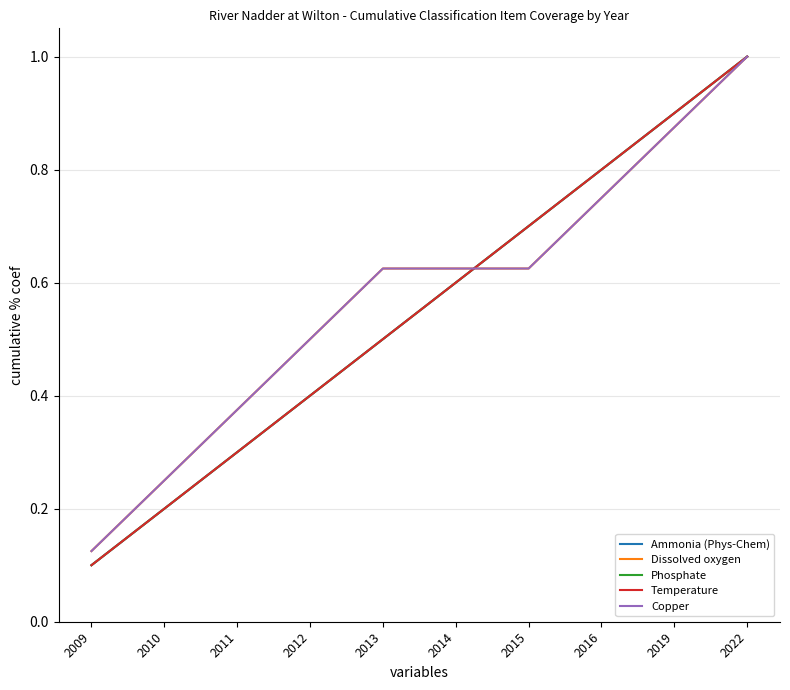

Does the chart display data point markers on the line(s)?

No